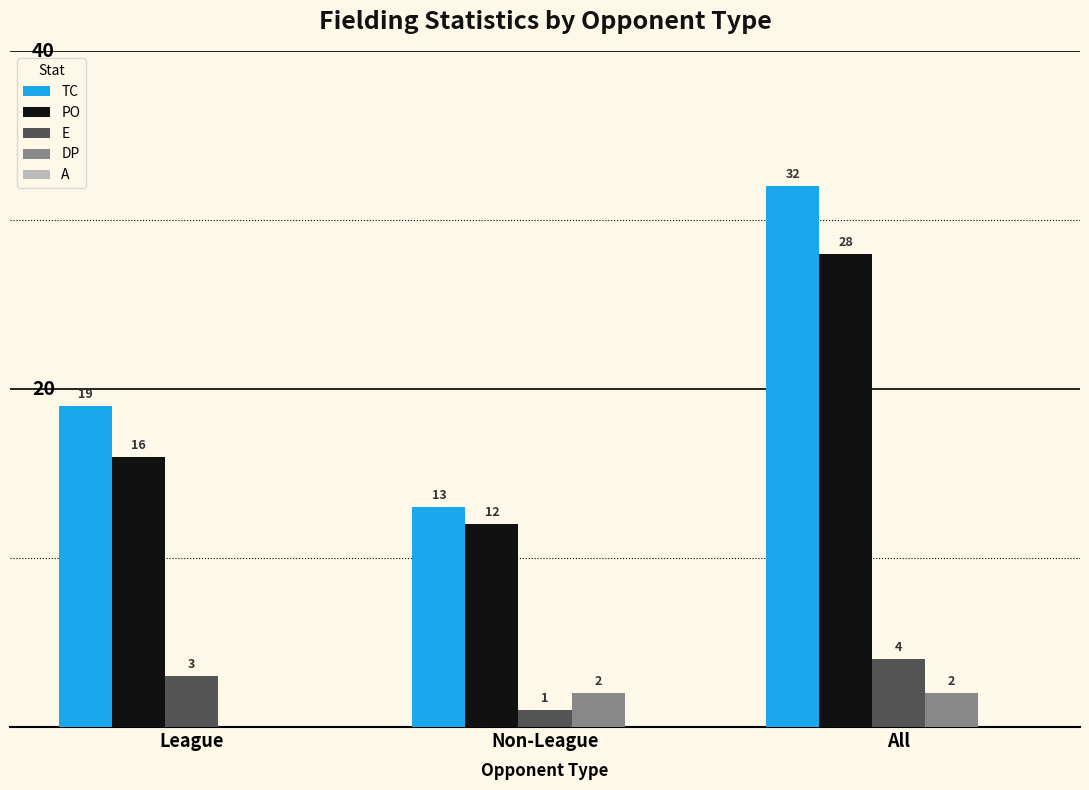

Is the value of DP at League greater than the value of TC at League?

No